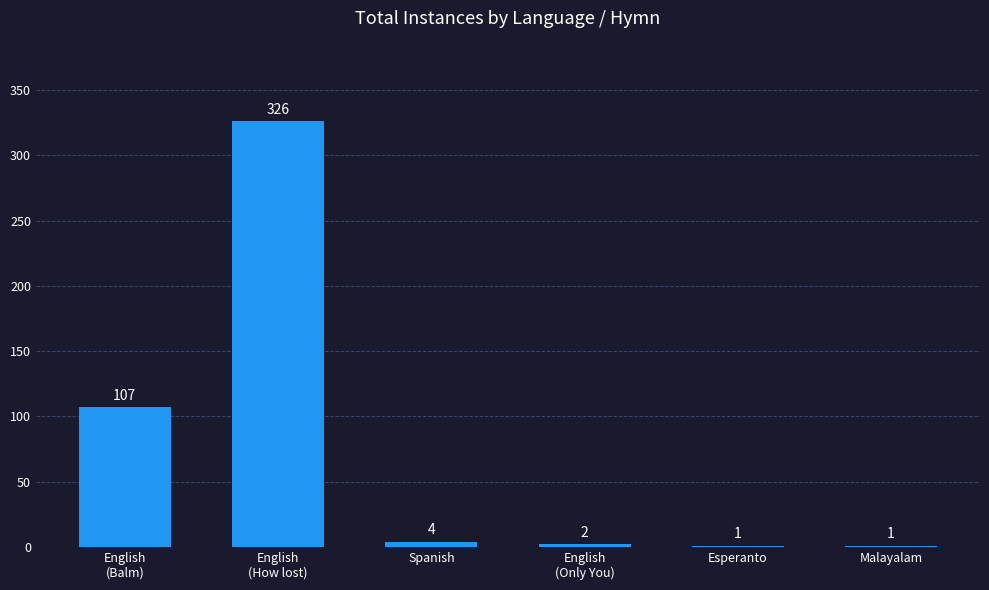

Approximately how many times larger is the value at Spanish compared to Malayalam?

4.0